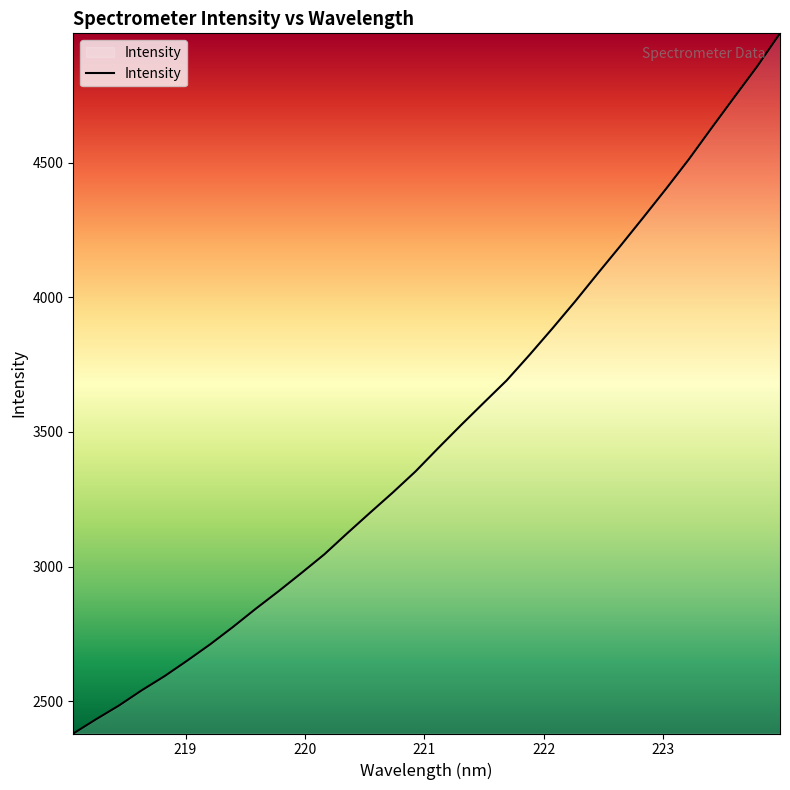

What is the difference between the maximum and minimum values?

2598.8